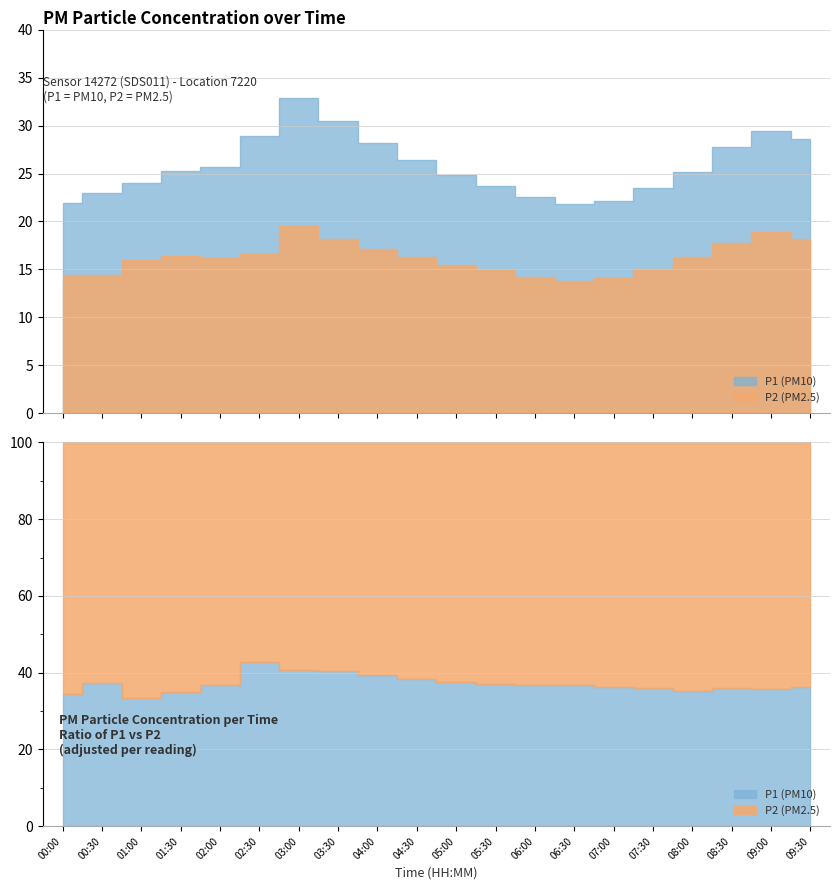

Rank the series by their maximum value, from lowest to highest.

P2, P1